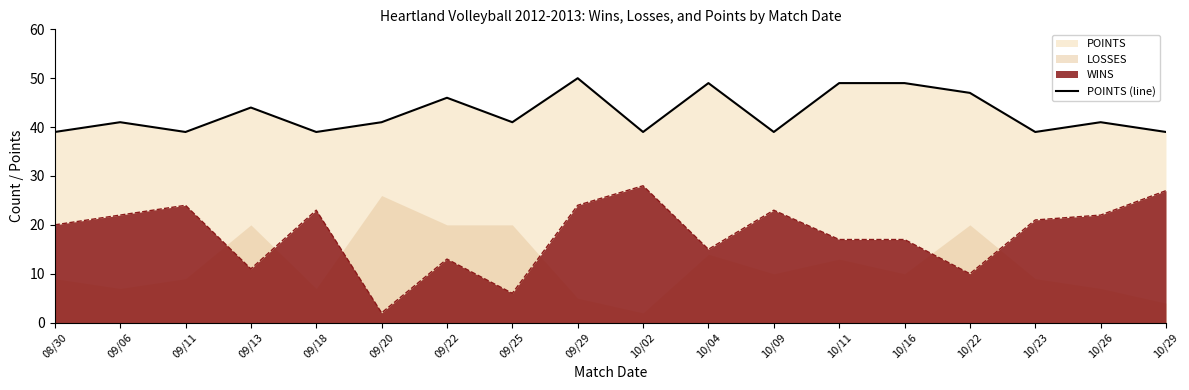

Between 10/09 and 10/23, which is larger?

10/09